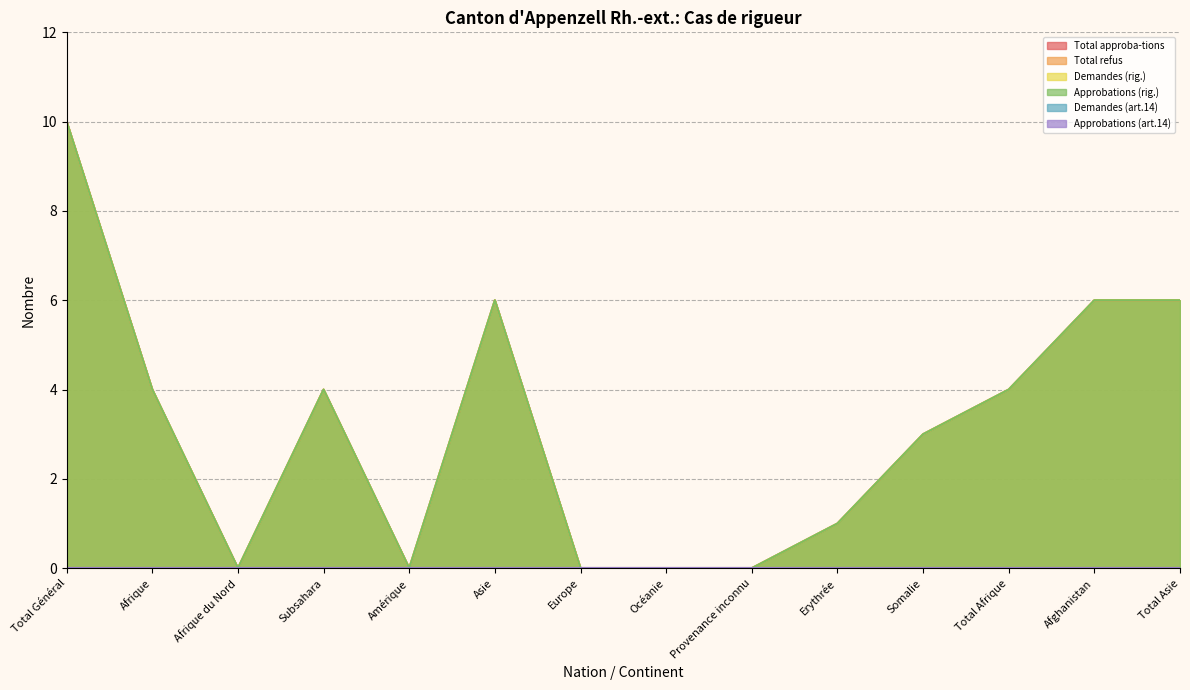

Rank the series at Asie from highest to lowest value.

Total approba-tions, Demandes (rig.), Approbations (rig.)